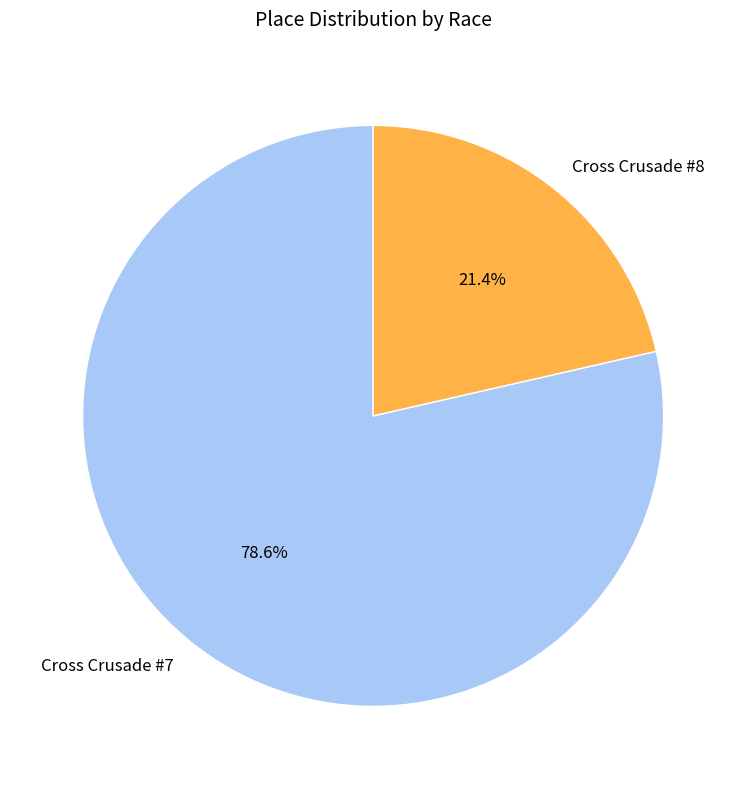

How many segments does this pie chart have?

2